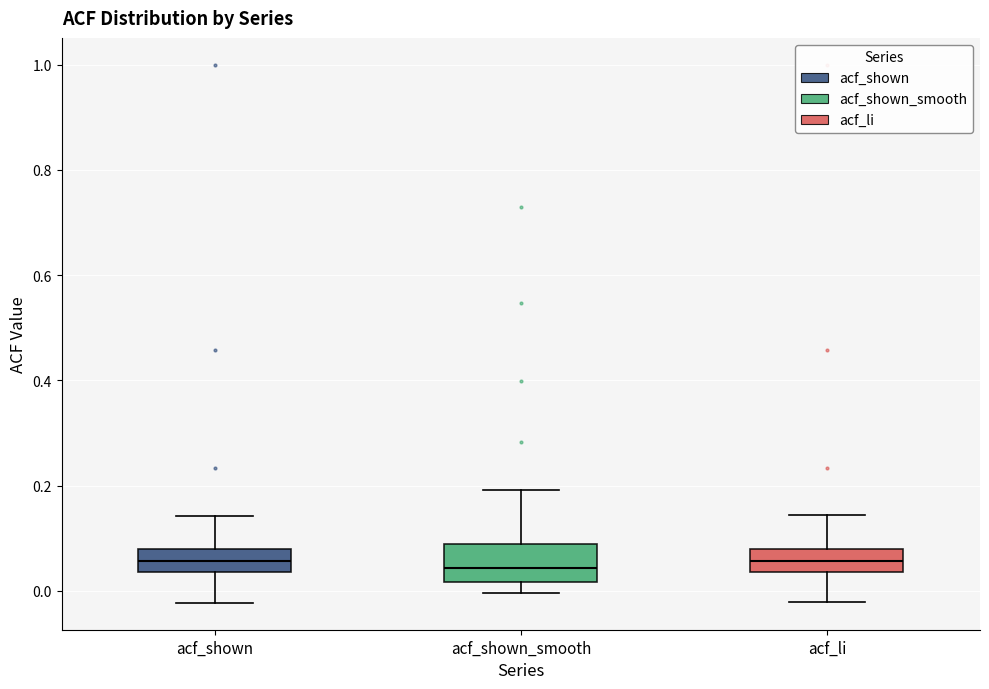

Reading left to right, transcribe this box plot: for each box, give where its median line is, the range the box spans, and where its two whiskers end, as read against the y-axis. The values are not printed on the chart, so give them approximately, as read against the axis.

acf_shown: median 0.06, box 0.04 to 0.08, whiskers -0.02 to 0.14
acf_shown_smooth: median 0.04, box 0.02 to 0.08, whiskers 0.00 to 0.20
acf_li: median 0.06, box 0.04 to 0.08, whiskers -0.02 to 0.14